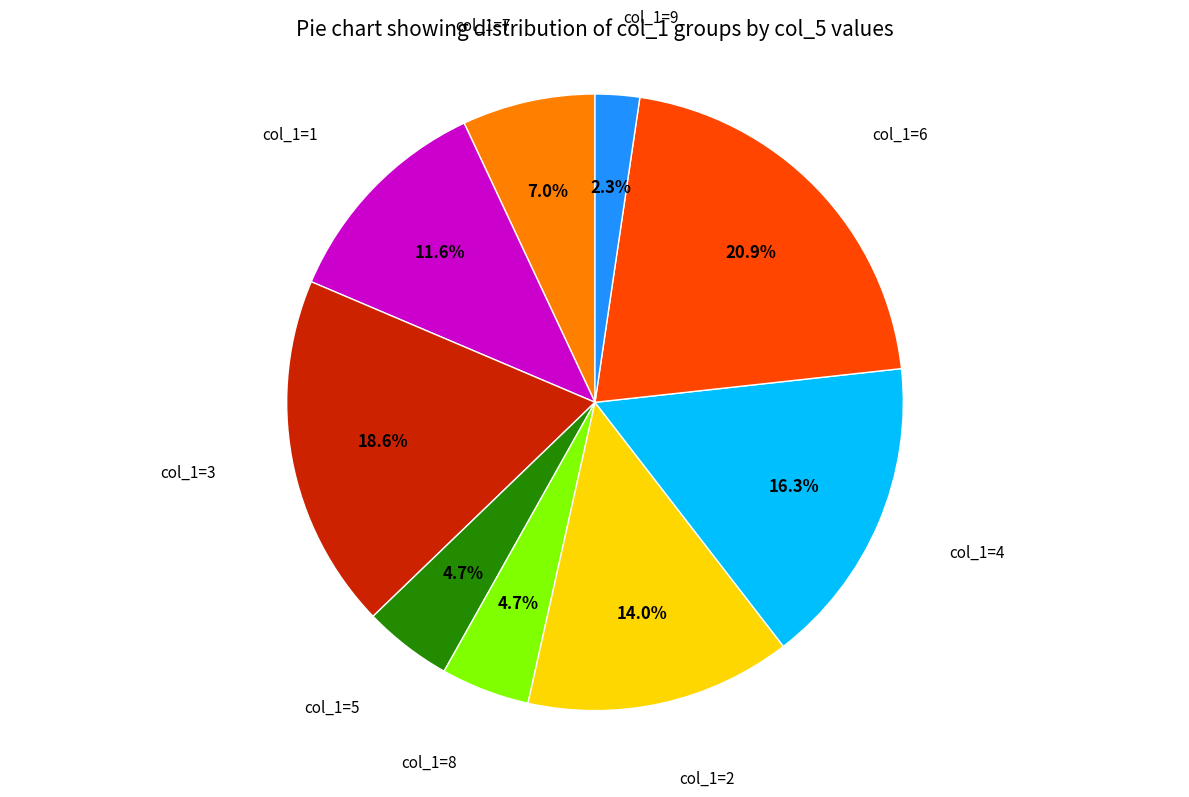

Approximately how many times larger is the value at col_1=3 compared to col_1=4?

1.1